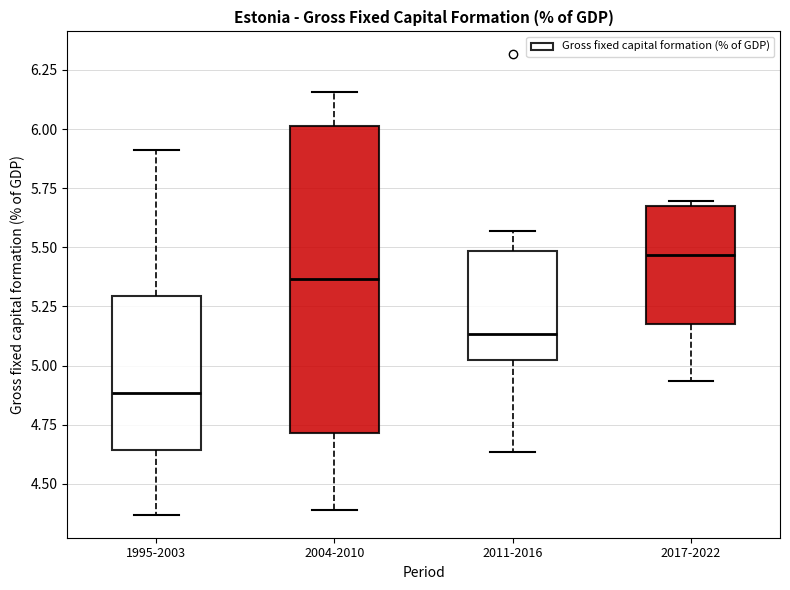

Reading left to right, transcribe this box plot: for each box, give where its median line is, the range the box spans, and where its two whiskers end, as read against the y-axis. The values are not printed on the chart, so give them approximately, as read against the axis.

1995-2003: median 4.90, box 4.65 to 5.30, whiskers 4.35 to 5.90
2004-2010: median 5.35, box 4.70 to 6.00, whiskers 4.40 to 6.15
2011-2016: median 5.15, box 5.00 to 5.50, whiskers 4.65 to 5.55
2017-2022: median 5.45, box 5.20 to 5.70, whiskers 4.95 to 5.70 (just above the box's upper edge)